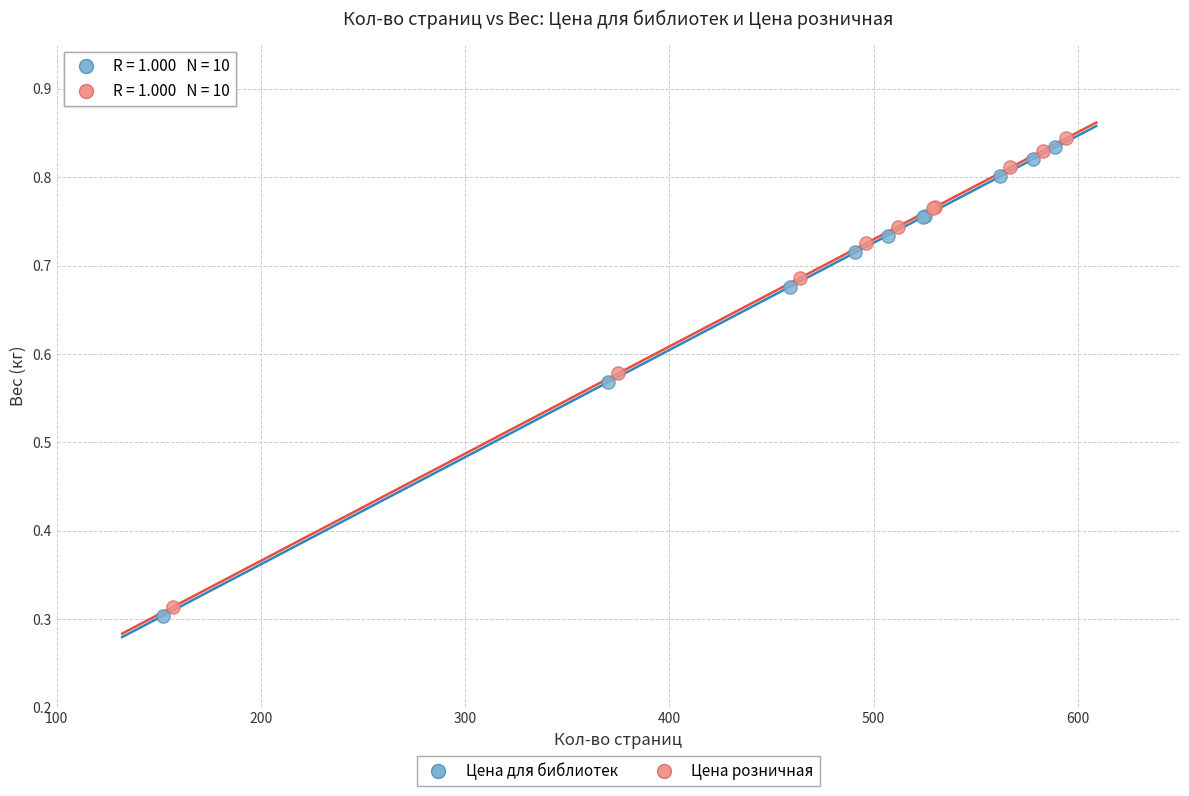

Which series contains the lowest Y value?

Цена для библиотек